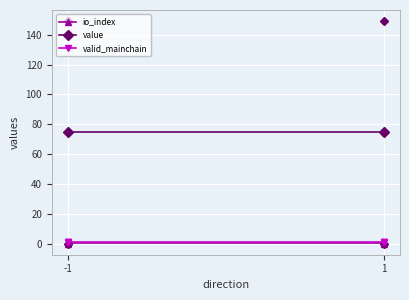

Reading left to right, transcribe all the data shown in this chart.

io_index: -1=0.5	1=0.5
value: -1=74.6	1=74.6
valid_mainchain: -1=1.0	1=1.0